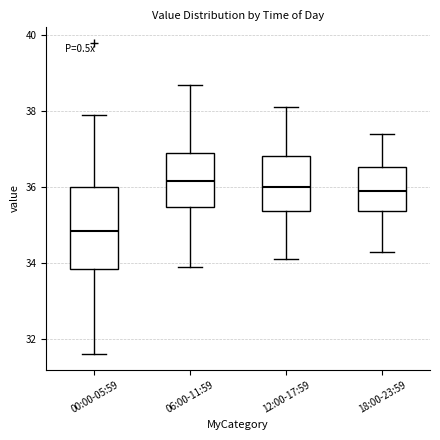

Where is the upper edge of the box for 18:00-23:59 on the y-axis? The values are not printed on the chart, so give them approximately, as read against the axis.

36.6